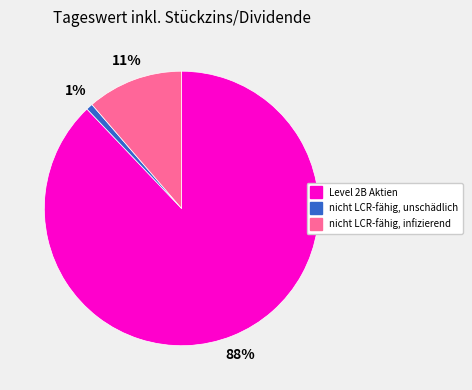

Between nicht LCR-fähig, infizierend and nicht LCR-fähig, unschädlich, which is larger?

nicht LCR-fähig, infizierend